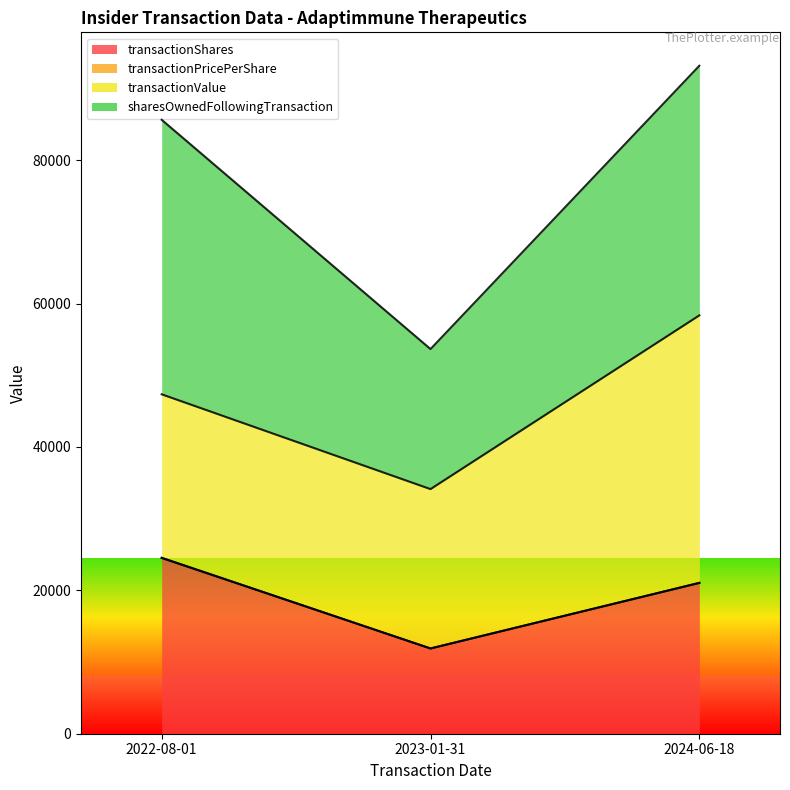

How many data points in sharesOwnedFollowingTransaction are less than 21041?

1